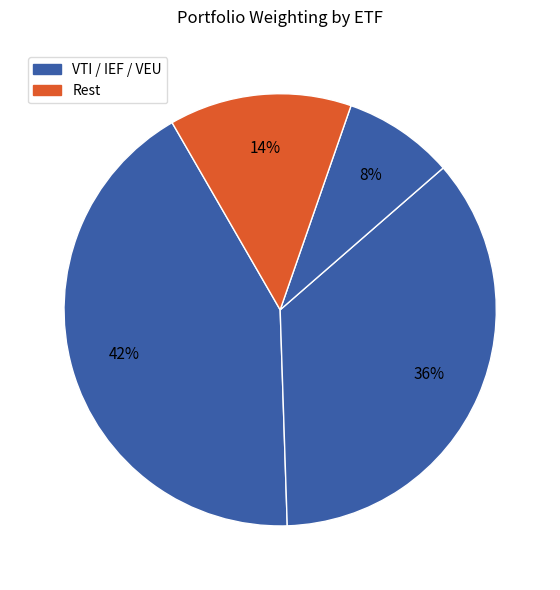

Which category has the biggest portion of the pie?

VTI